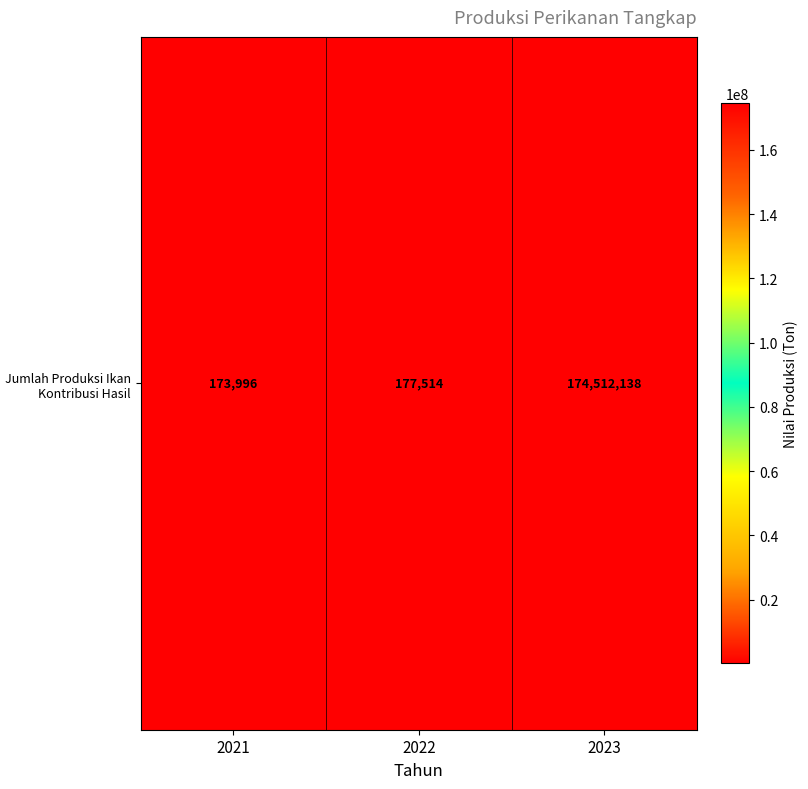

Count the number of data series in this chart.

1